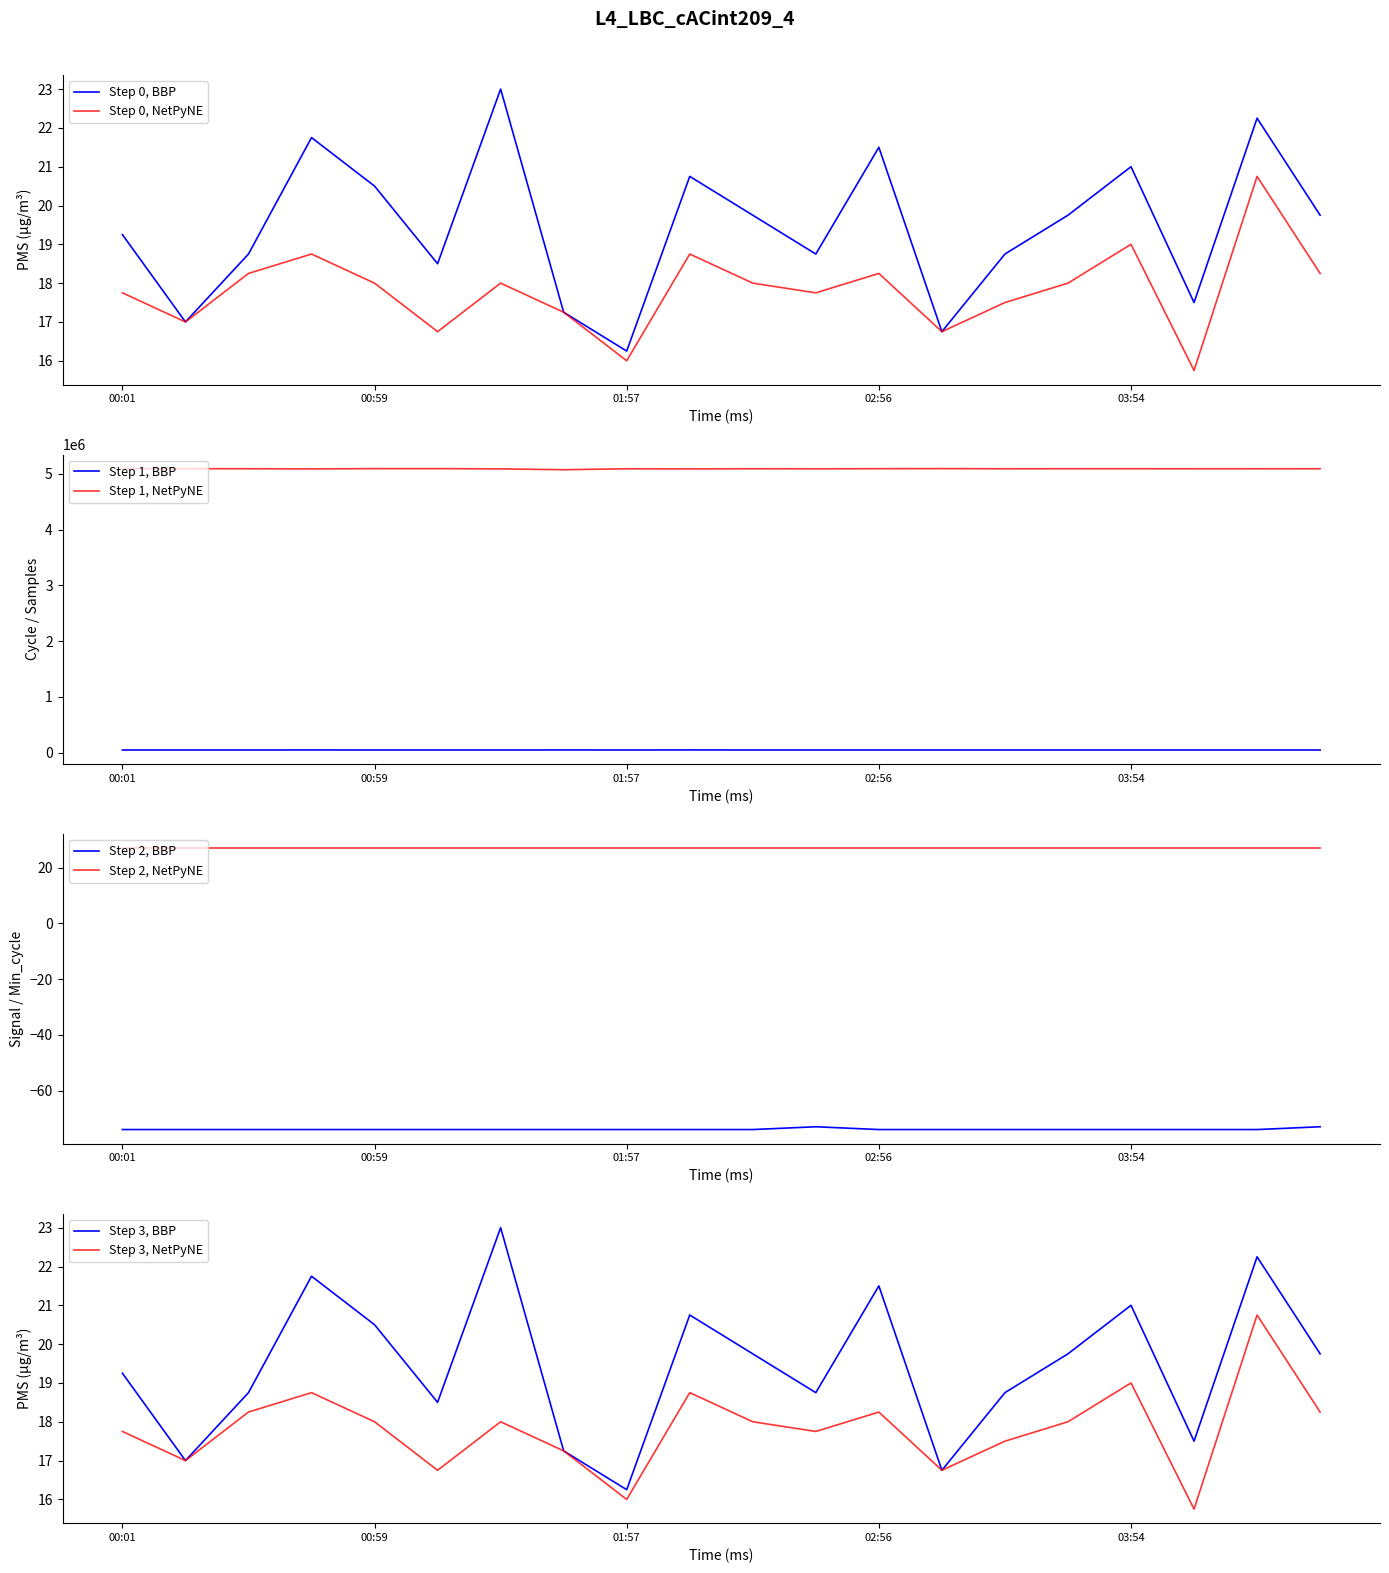

At which category is the sum across all series the highest?

03:10